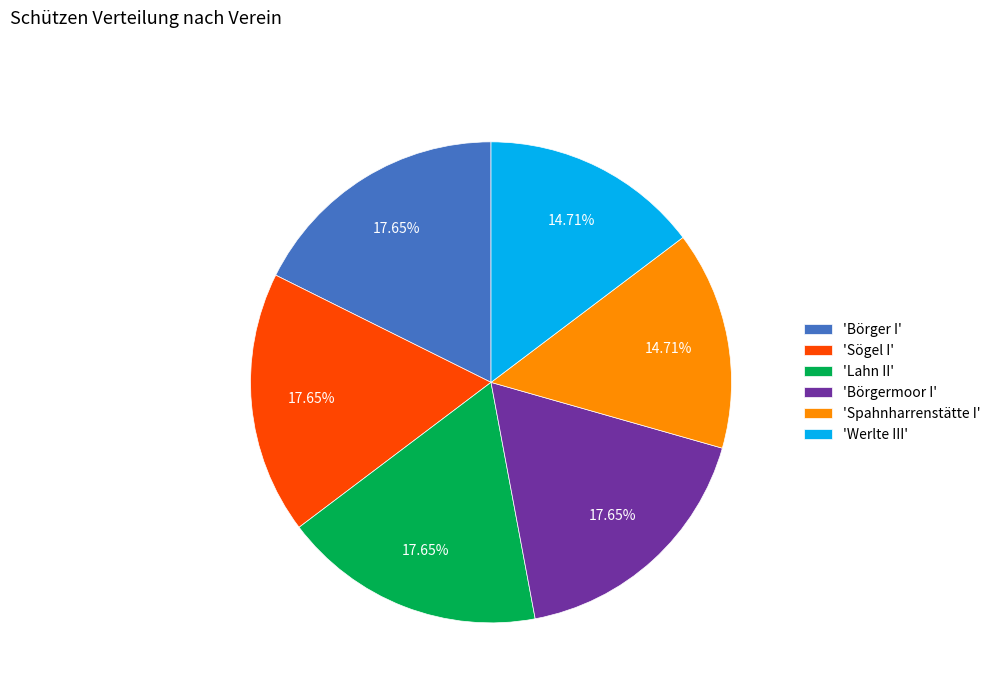

Between 'Spahnharrenstätte I' and 'Sögel I', which is larger?

'Sögel I'